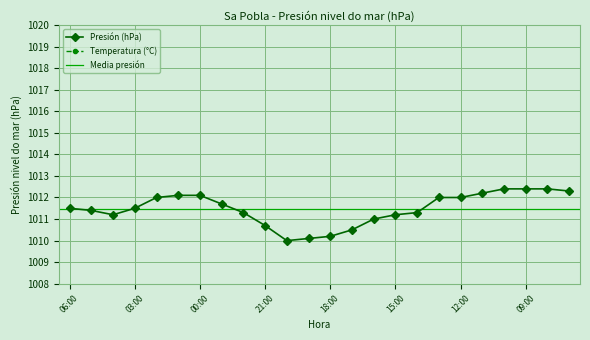

At how many categories does at least one series exceed 918?

24